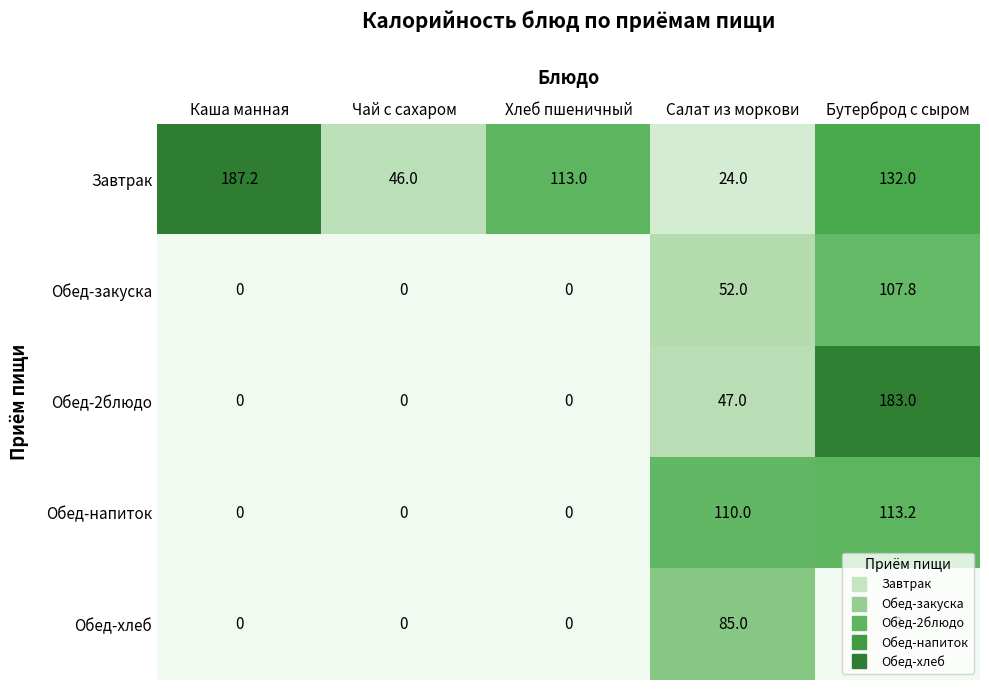

True or false: Обед-2блюдо has a value of 81.7 at Чай с сахаром.

False